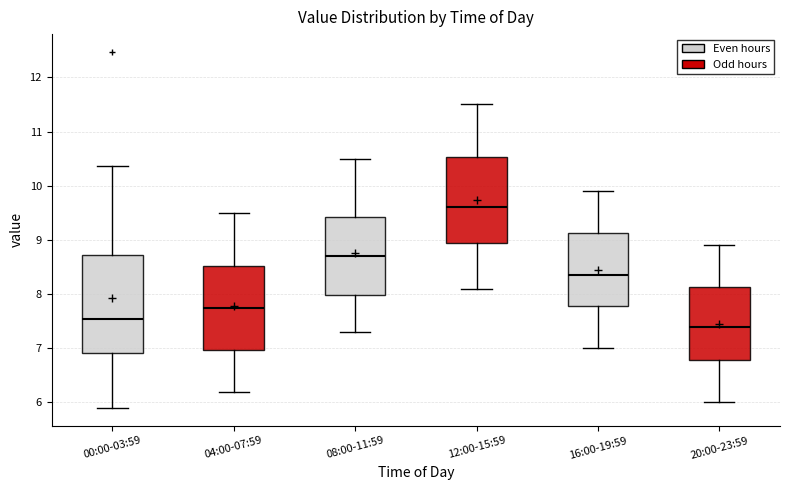

Which box has the lowest median line?

20:00-23:59